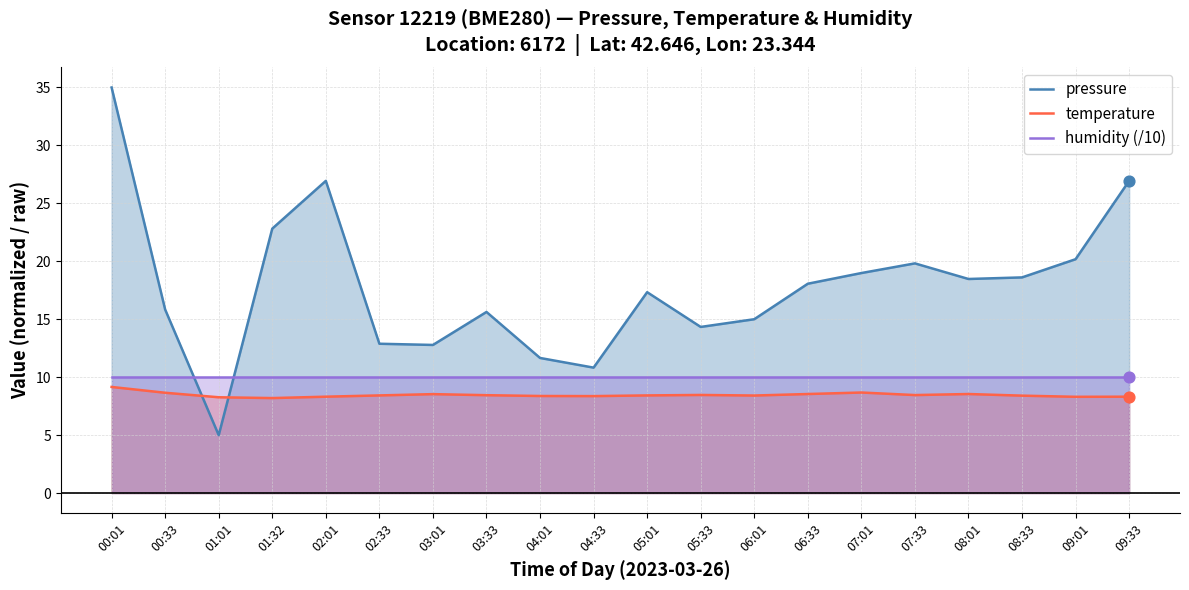

Which series has the largest Y range (max minus min)?

pressure